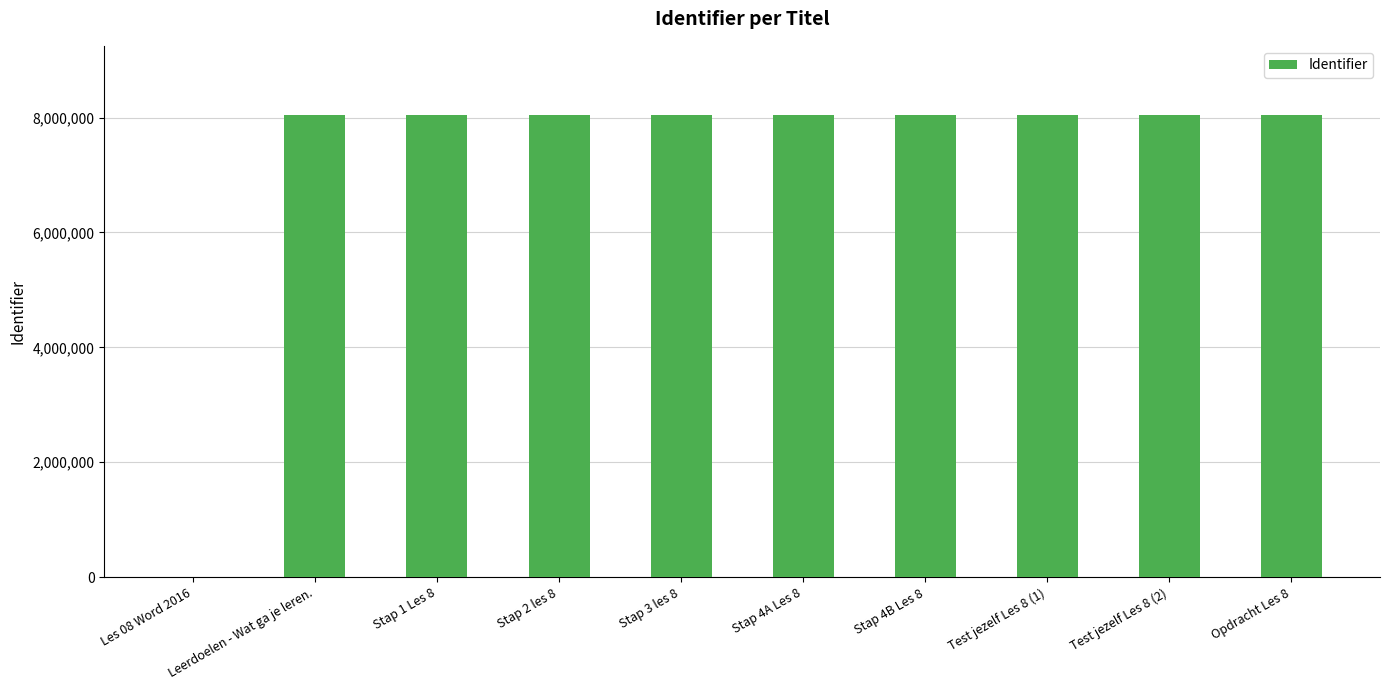

What is the sum of all values?

72390902